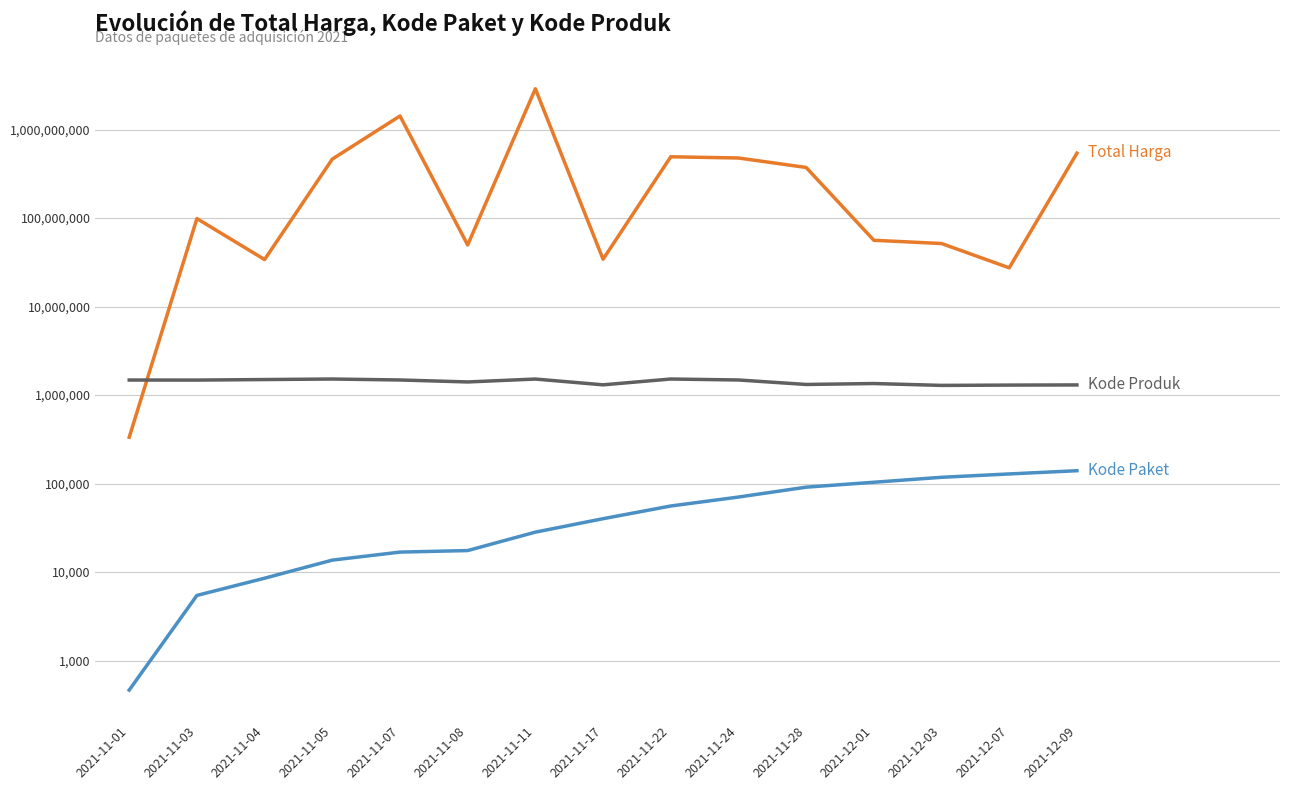

Is this an area chart (filled region under the line)?

No